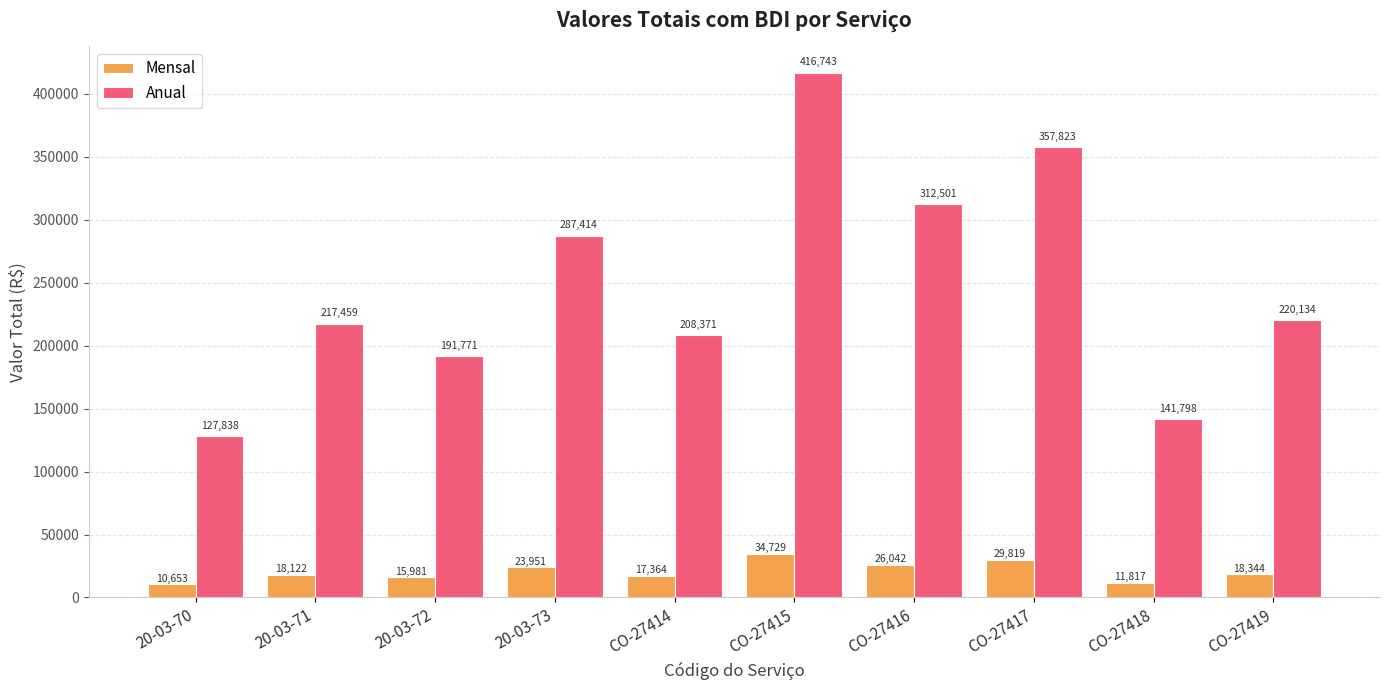

The Anual series shows 141798.3 at CO-27418. True or false?

True